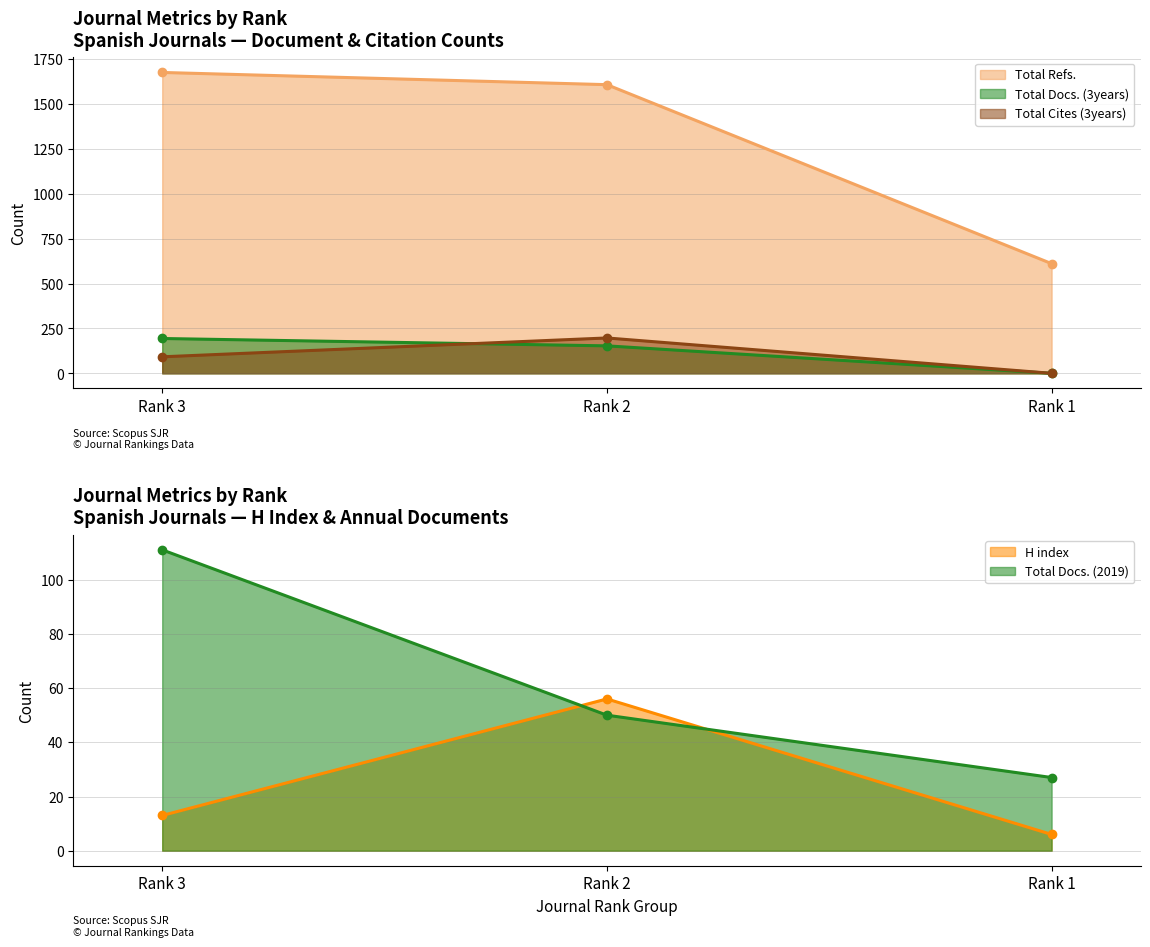

Where is Total Cites (3years) nearest to the value 98?

Rank 3